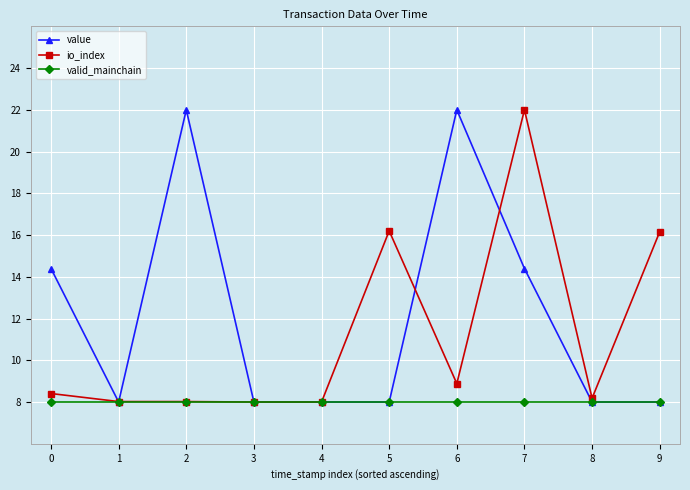

Count the number of data series in this chart.

3